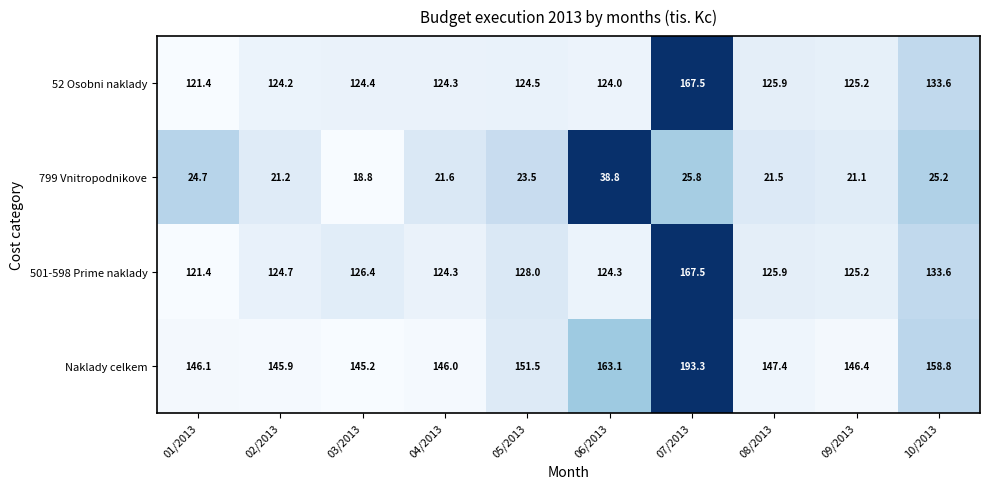

How many distinct data groups are displayed?

4